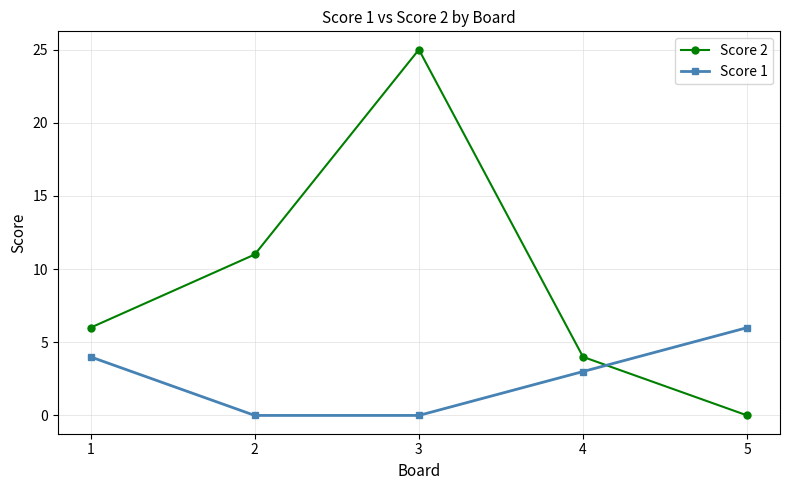

List the series in order of their overall mean, lowest first.

Score 1, Score 2